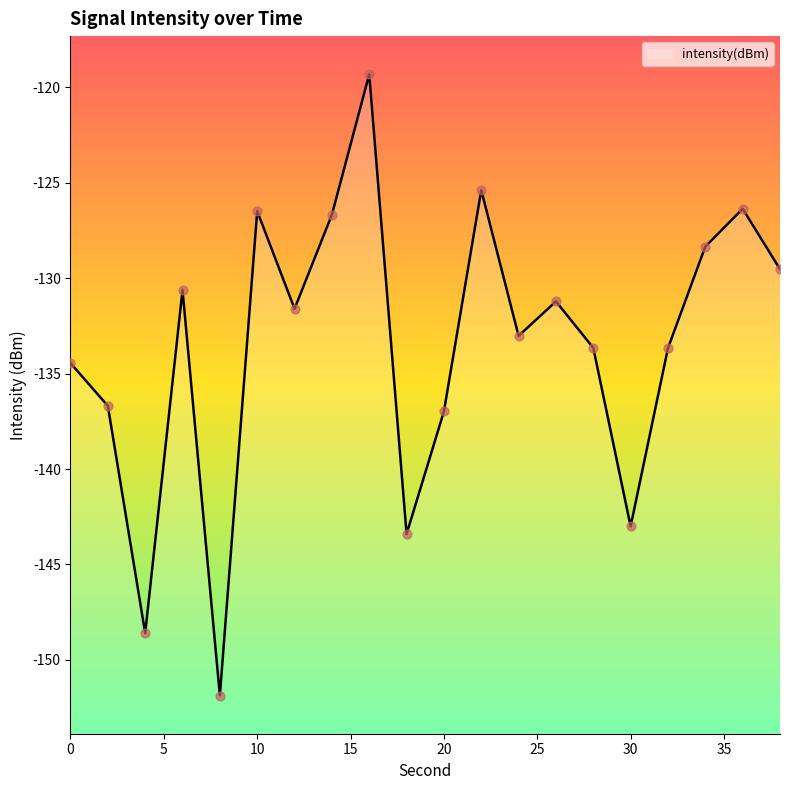

Which has a higher value, 32 or 22?

22